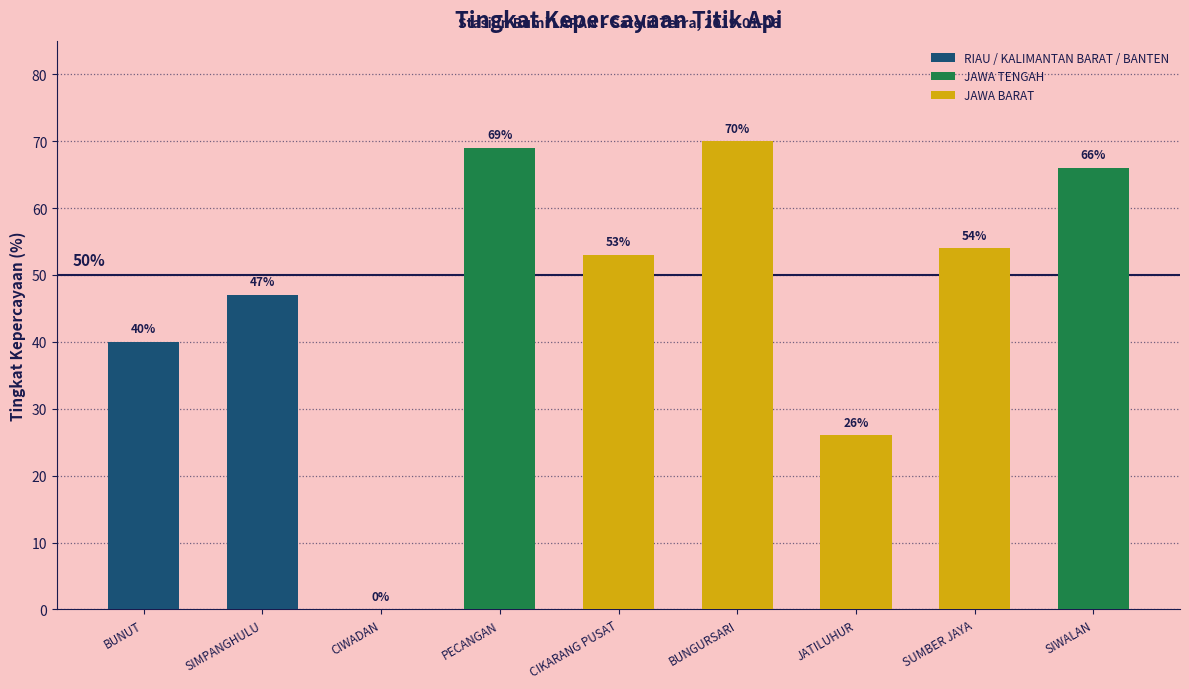

Which has a higher value, SUMBER JAYA or CIWADAN?

SUMBER JAYA